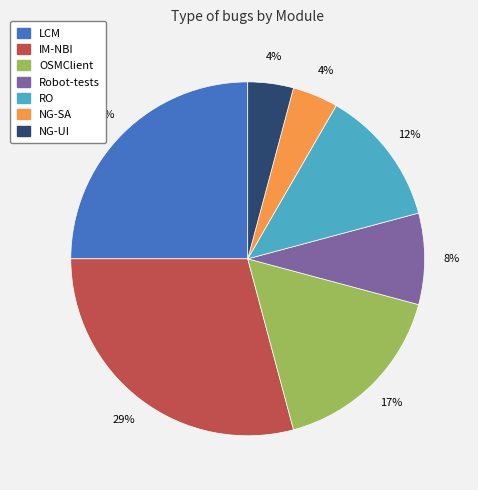

Is NG-UI the majority of the pie?

No